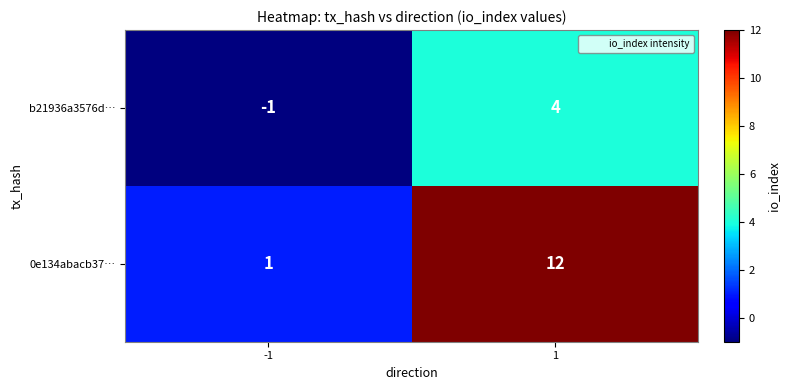

What is the difference between the maximum and minimum values in the 0e134abacb37… series?

11